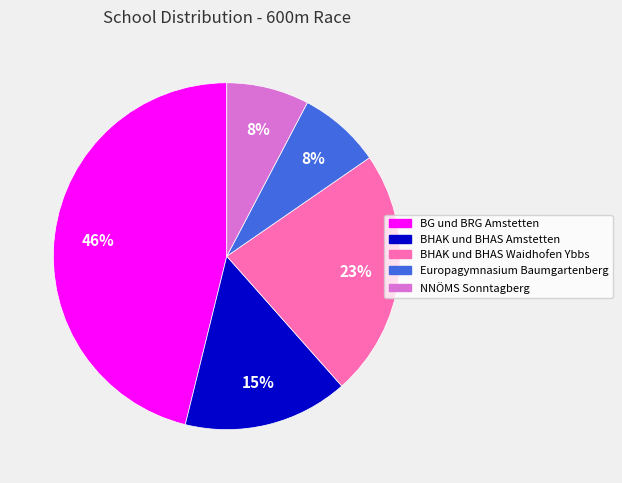

Is there any slice that represents more than half of the pie?

No